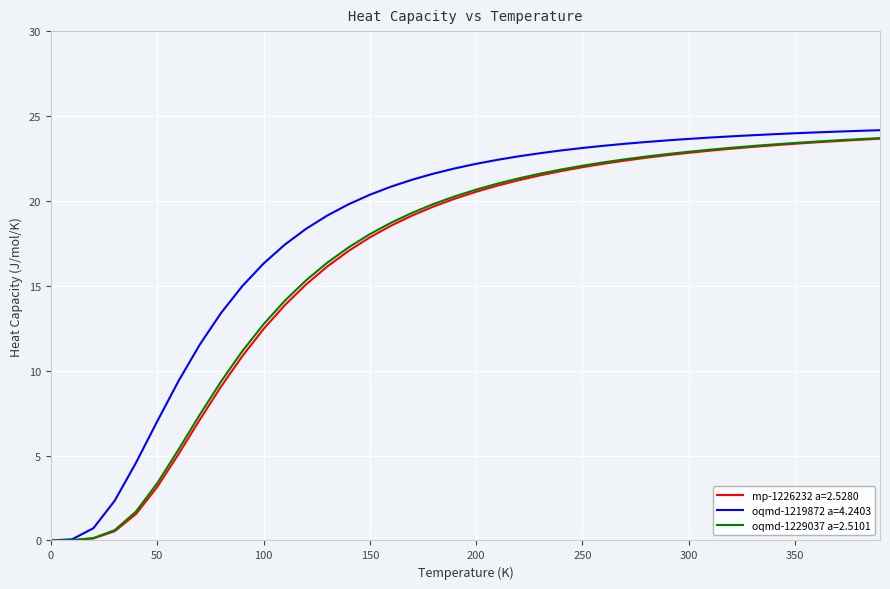

What is the maximum value shown in the chart?

24.2